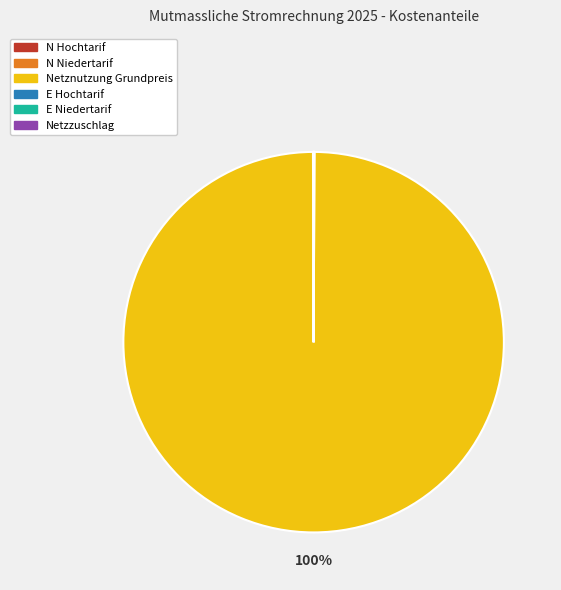

Which category has the biggest portion of the pie?

Netznutzung Grundpreis